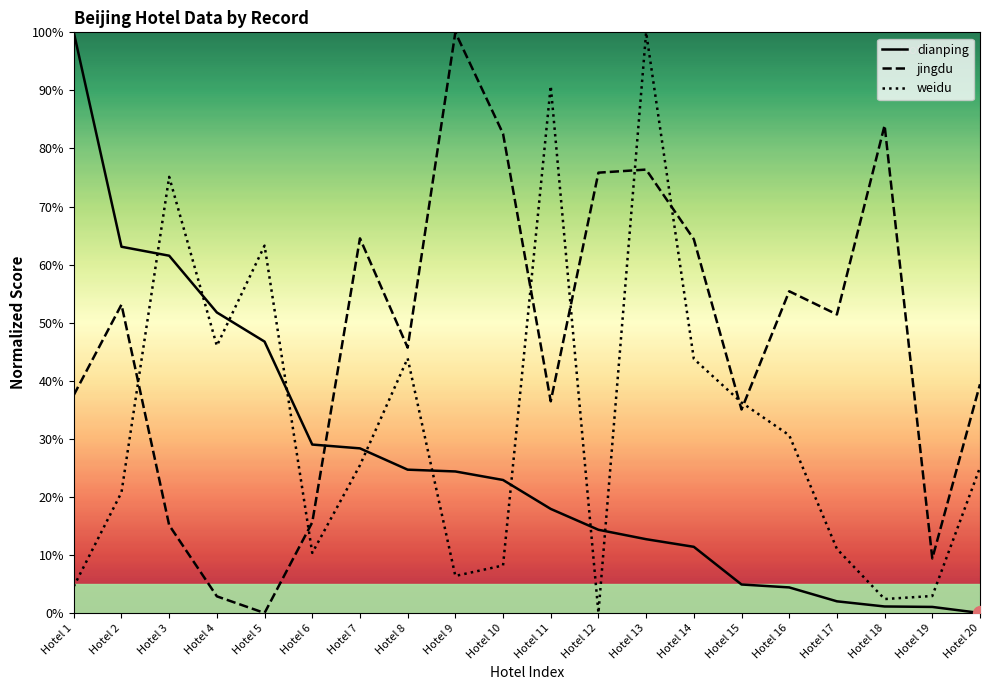

How many intersections are there between dianping and jingdu?

1